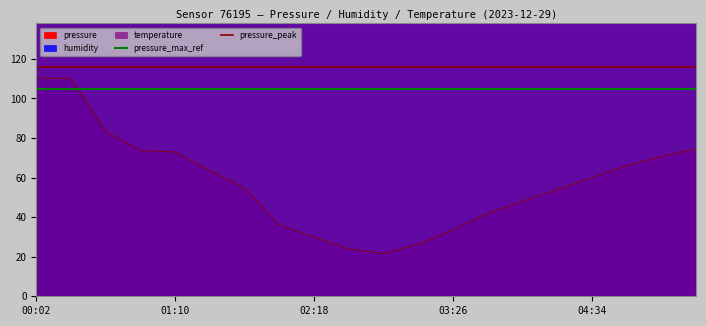

What is the label of the 2nd point from the left?

01:10